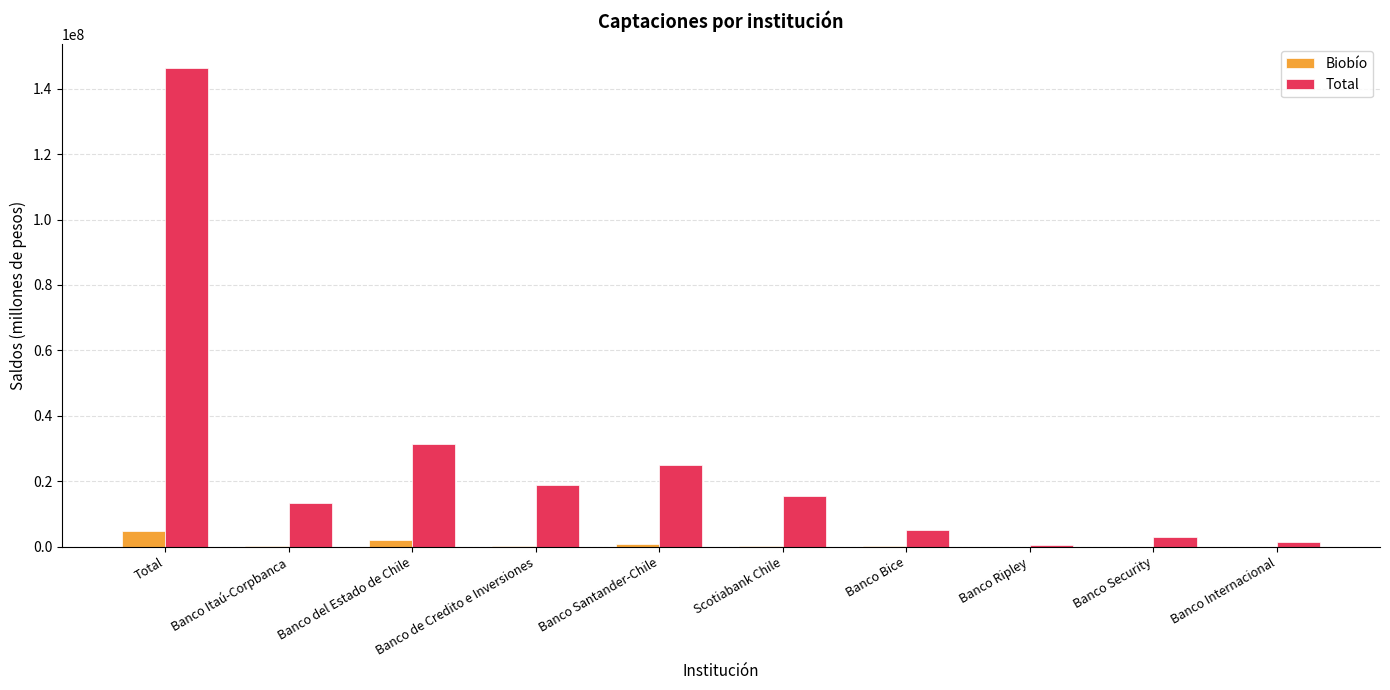

Which category has the highest value in the Total series?

Total